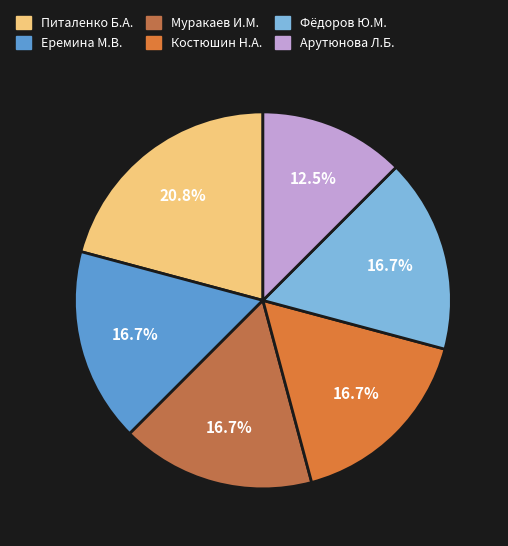

Which slice is the smallest?

Арутюнова Л.Б.